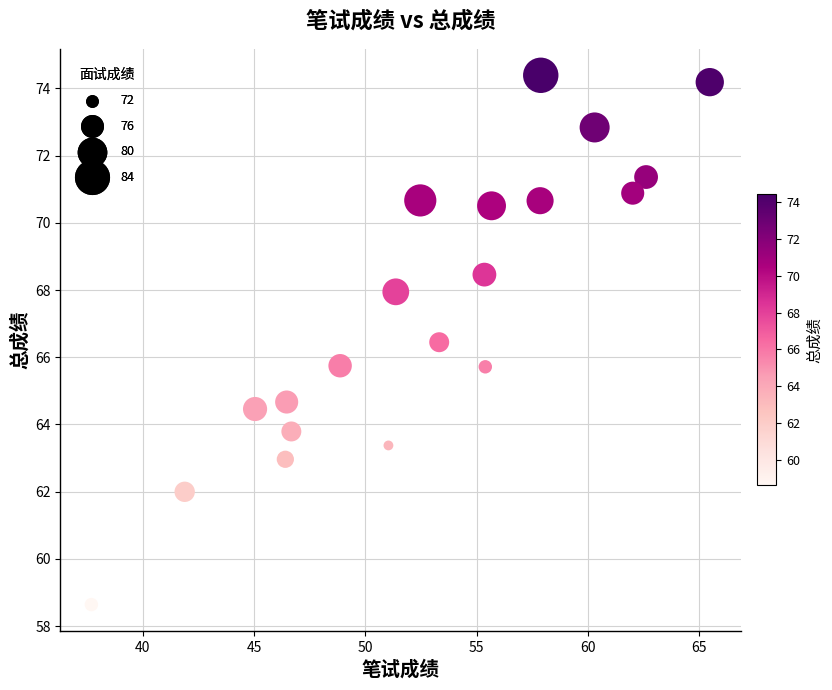

What is the range of Y values (max minus min)?

15.8